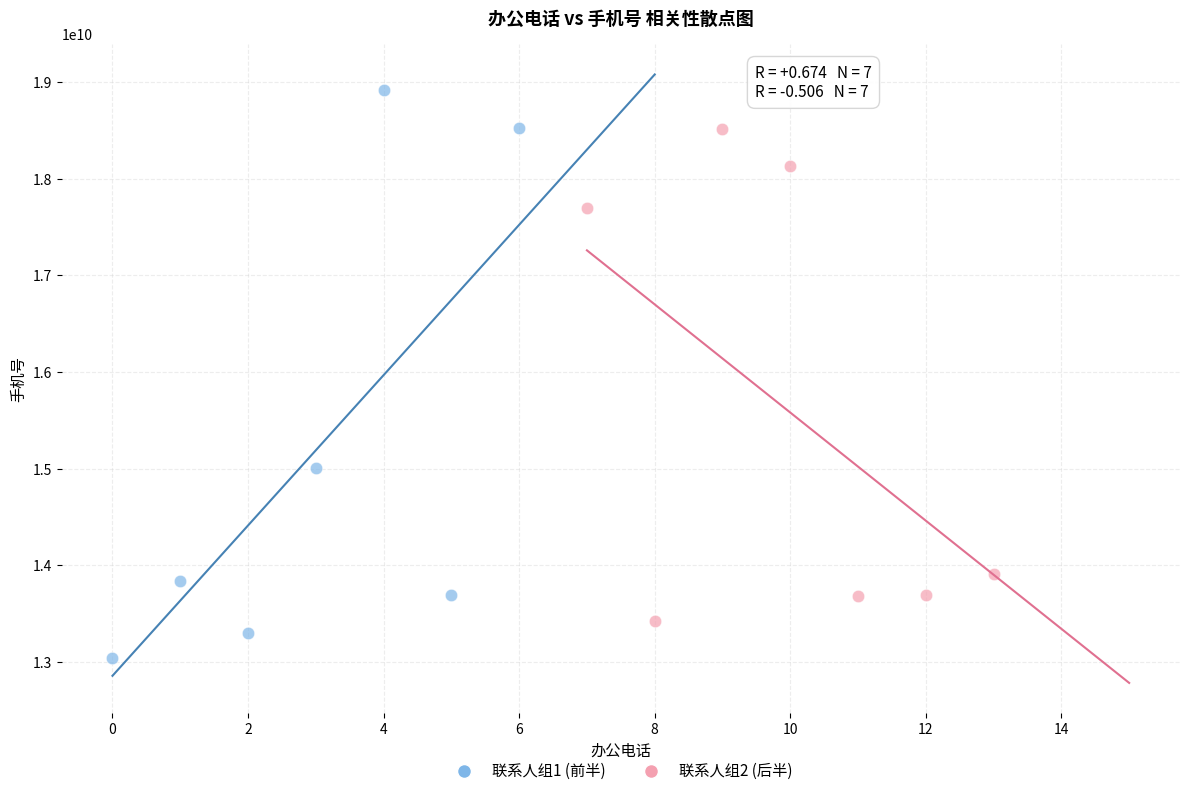

Which series contains the highest Y value?

联系人组1 (前半)